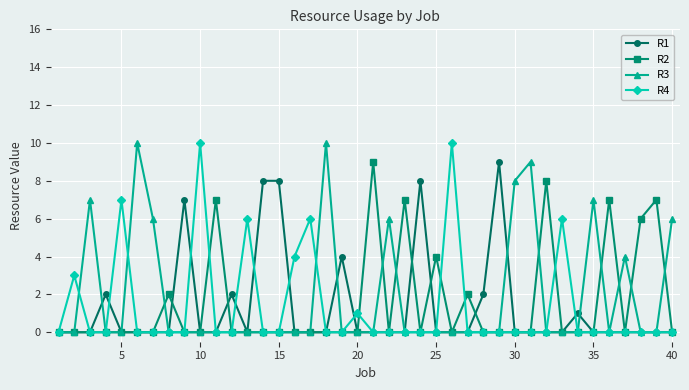

True or false: R1 has more than 1 points higher than both neighbors.

True